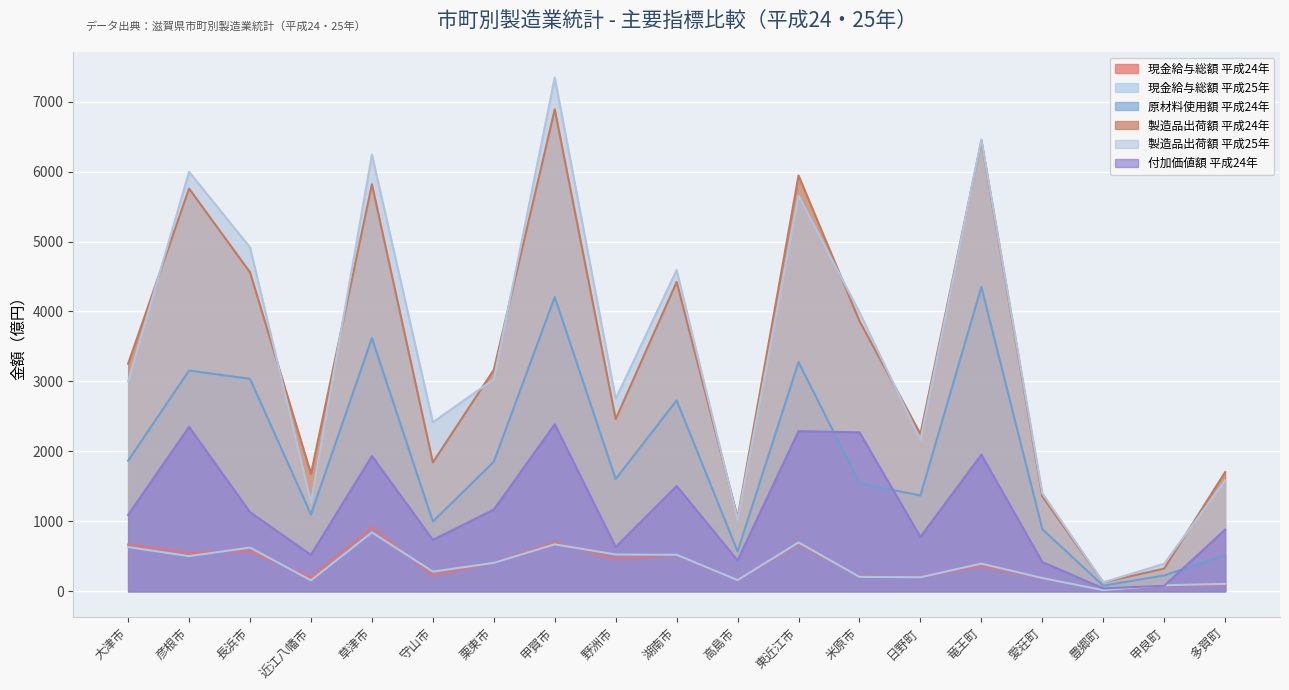

What is the difference between the maximum and minimum values in the 現金給与総額 平成25年 series?

826.0